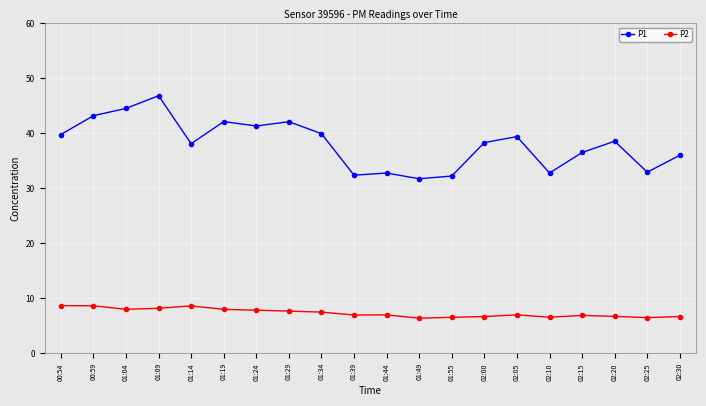

At which label does P1 reach its peak?

01:09